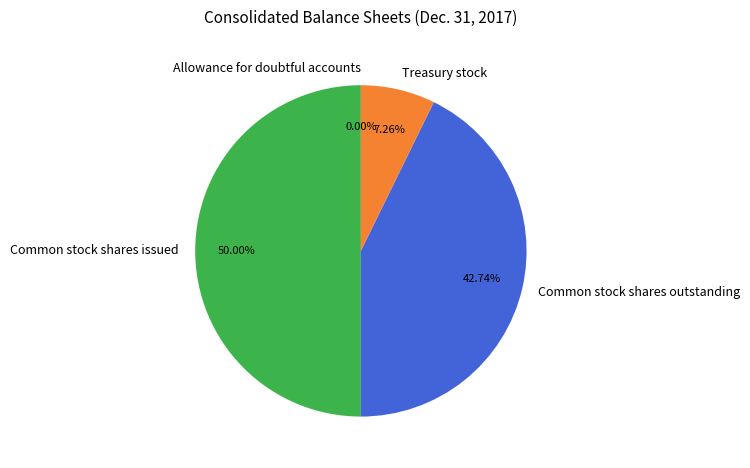

Which has a higher value, Common stock shares outstanding or Common stock shares issued?

Common stock shares issued